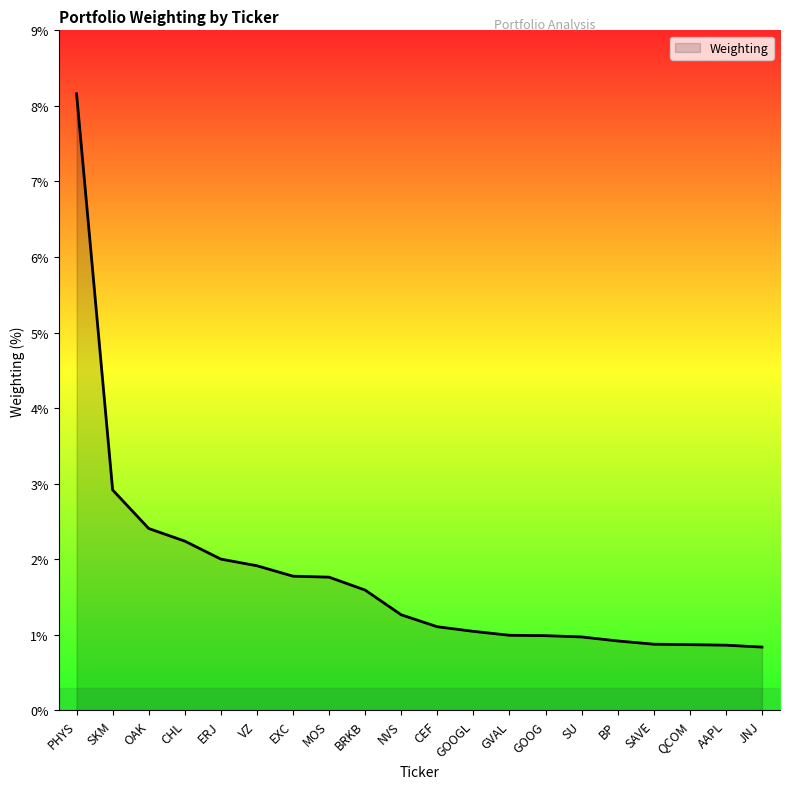

Approximately how many times larger is the value at BRKB compared to GOOGL?

1.5